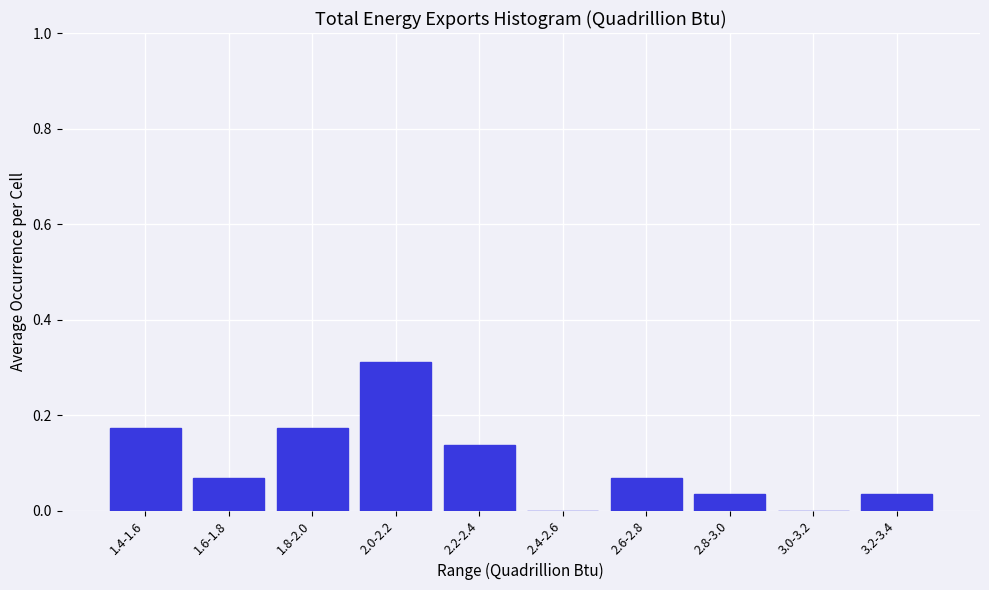

Which has a higher value, 1.4-1.6 or 2.8-3.0?

1.4-1.6